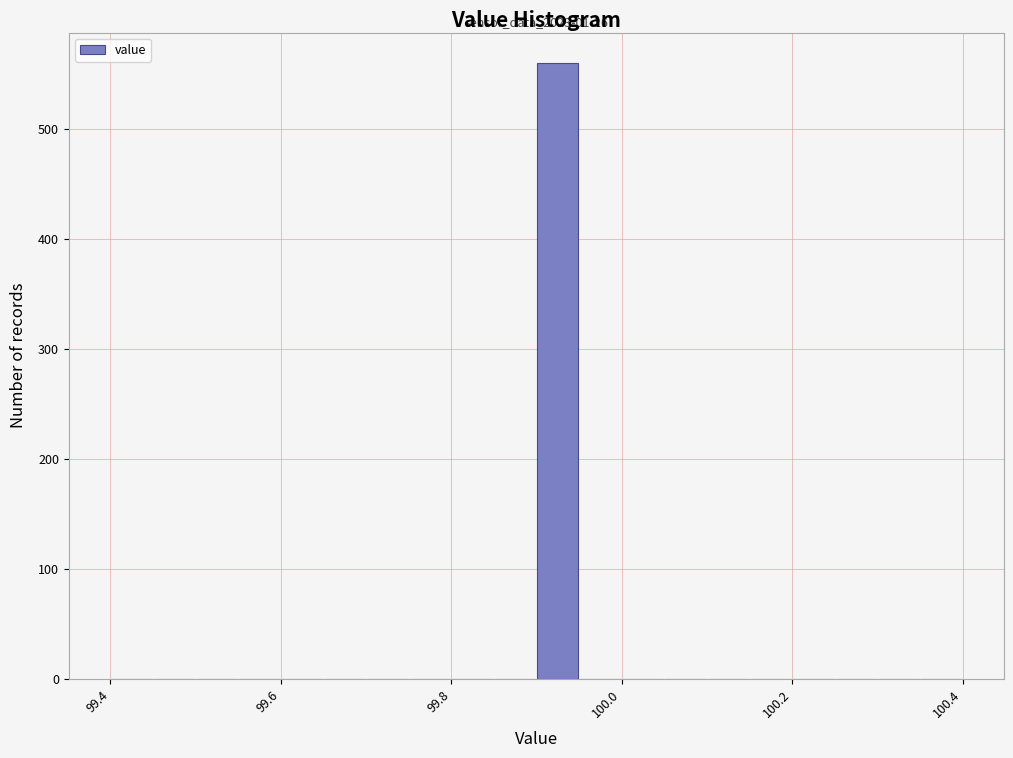

Read against the x-axis, roughly where is the centre of the tallest bar?

99.92